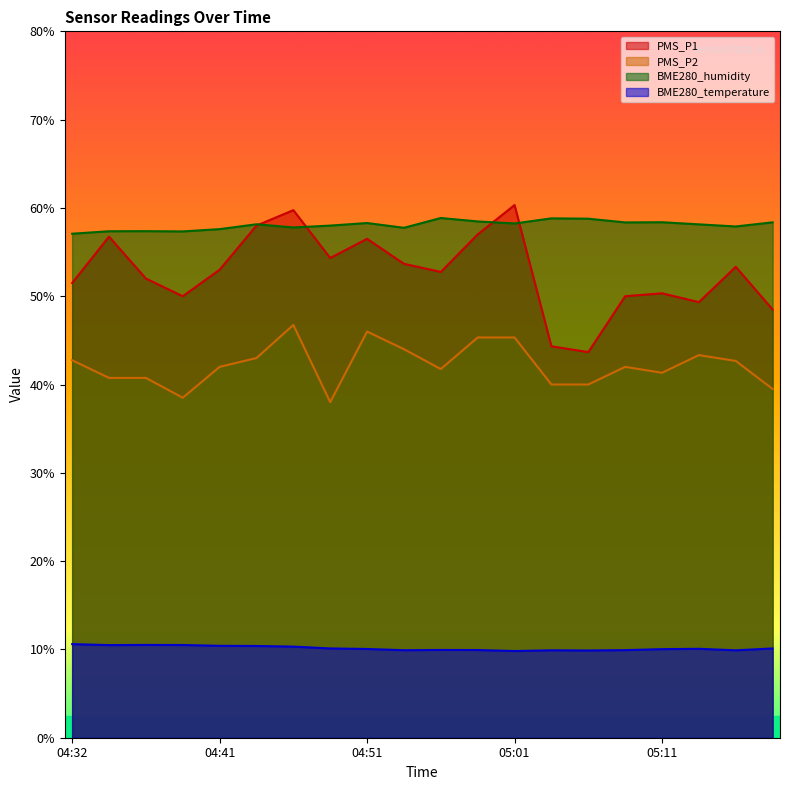

Where do PMS_P1 and BME280_humidity first cross each other?

04:44 and 04:46